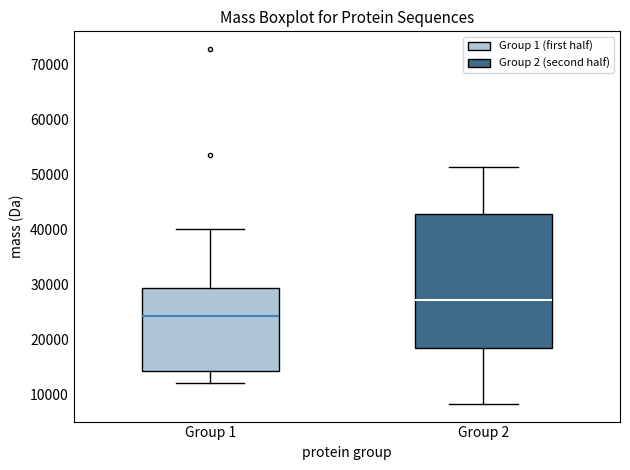

Where is the upper edge of the box for Group 1 on the y-axis? The values are not printed on the chart, so give them approximately, as read against the axis.

29000